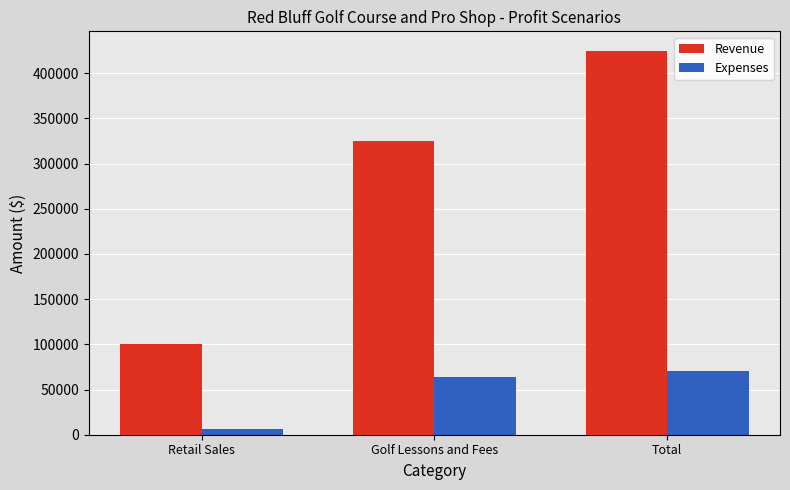

What is the difference between the highest and lowest values at Total?

354704